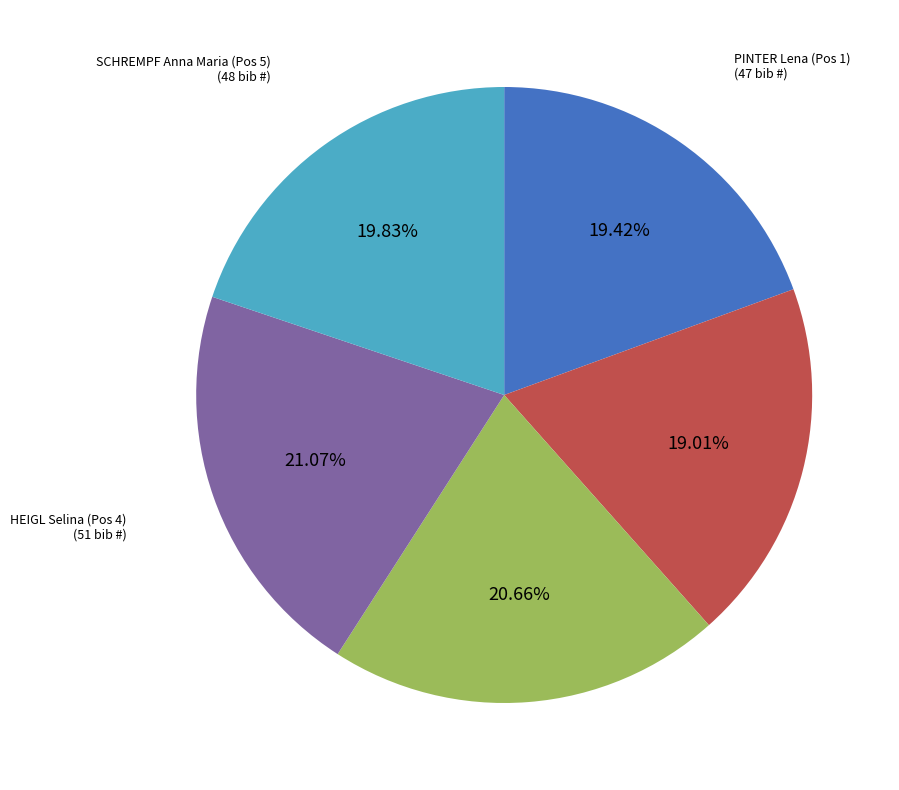

Count the number of slices in the pie.

5